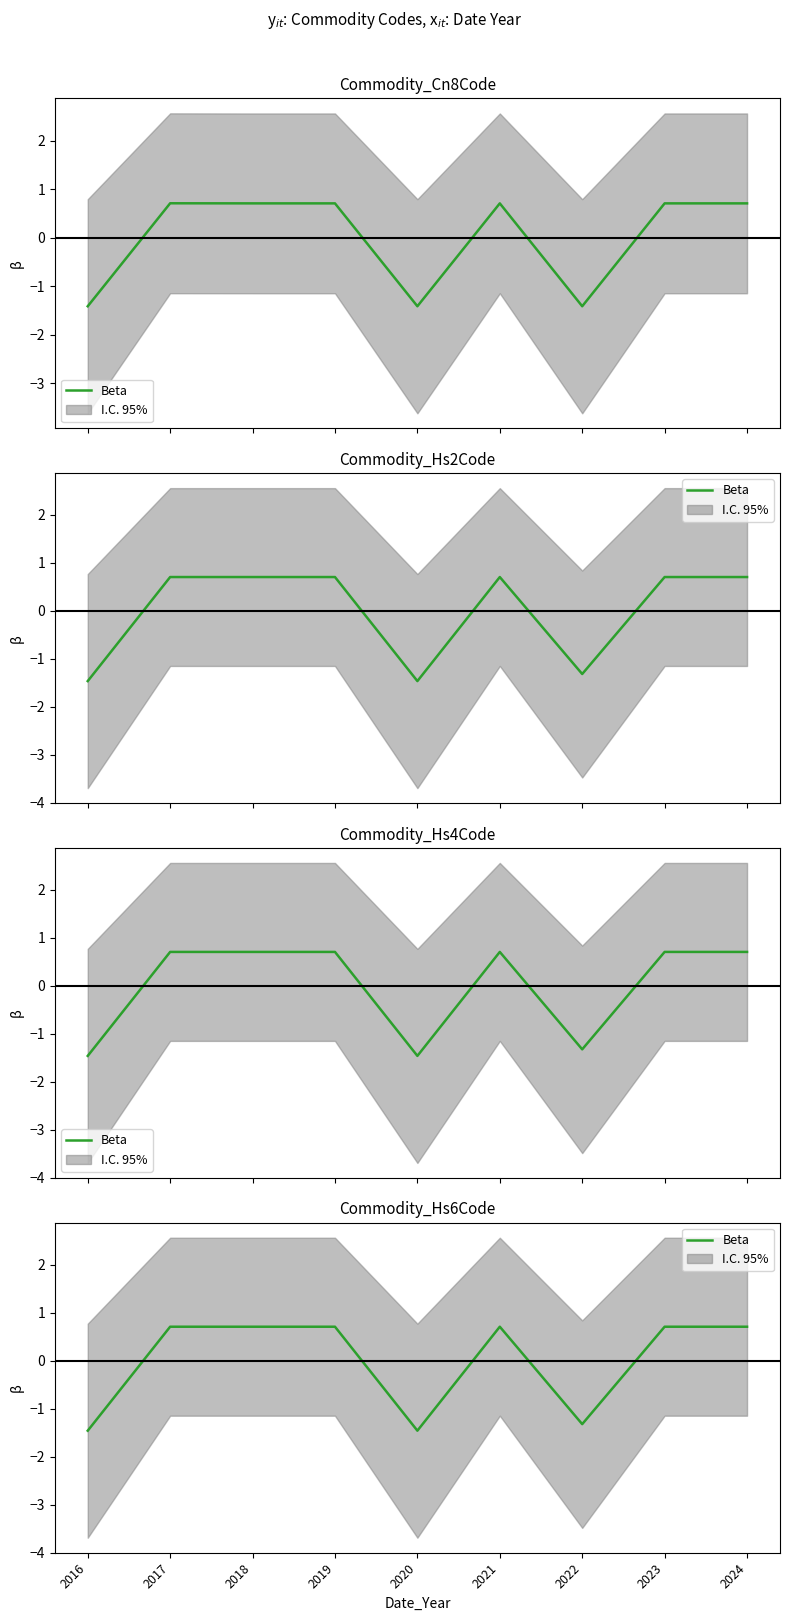

List the labels in order of value, smallest first.

2016, 2020, 2022, 2019, 2021, 2023, 2024, 2017, 2018